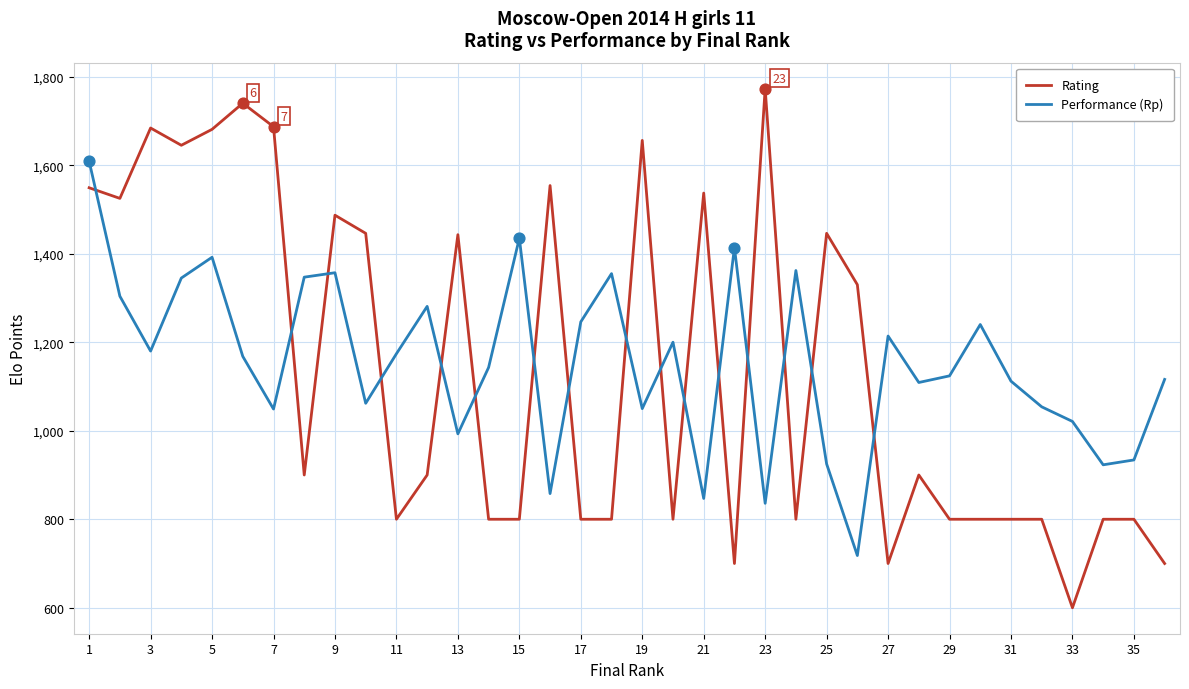

At how many categories does at least one series exceed 602?

36